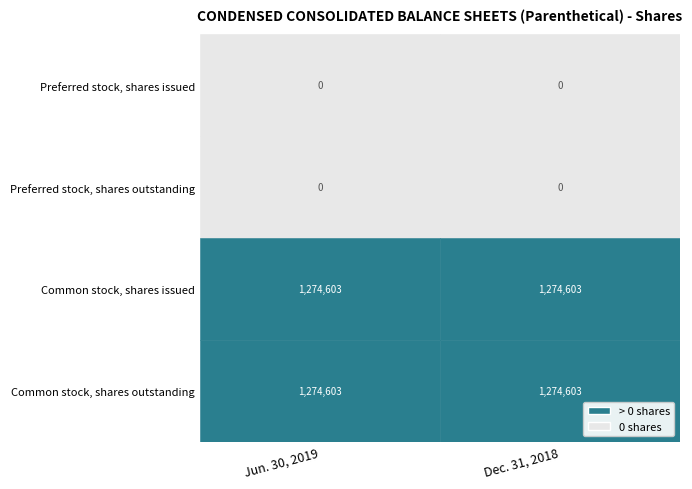

The Common stock, shares issued series shows 1702069 at Dec. 31, 2018. True or false?

False